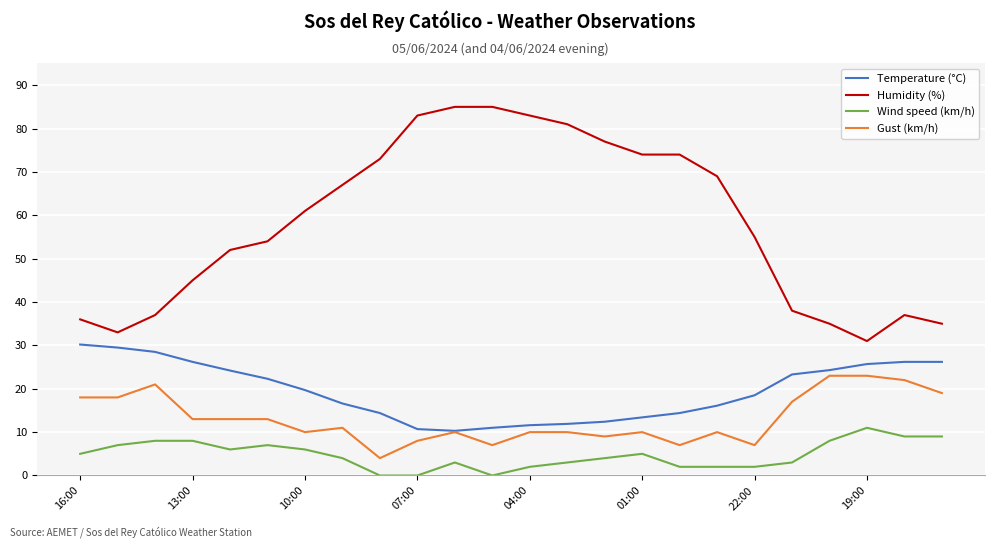

What is the maximum value shown in the chart?

85.0